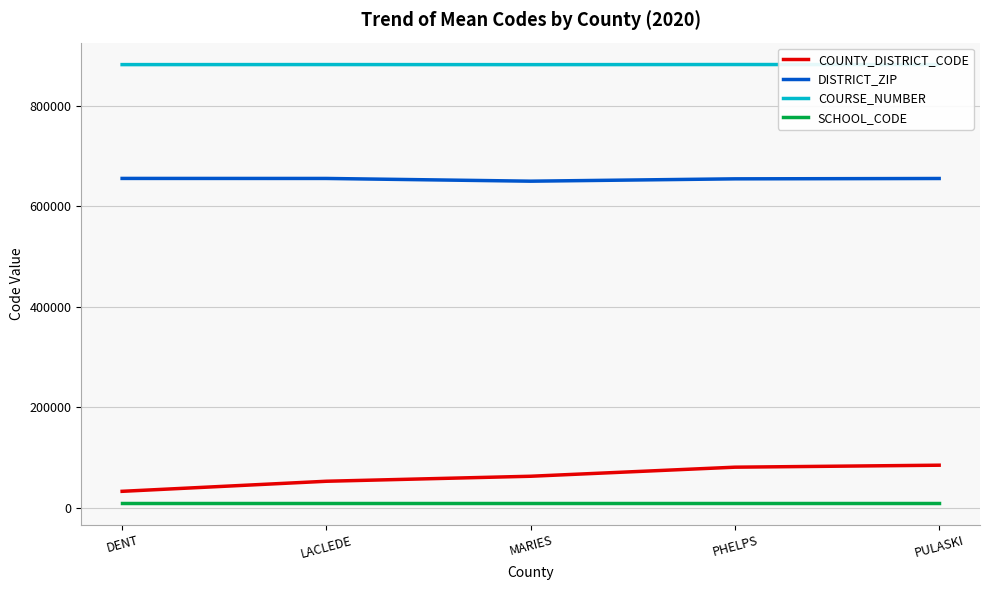

The DISTRICT_ZIP series shows 655609.7 at DENT. True or false?

True